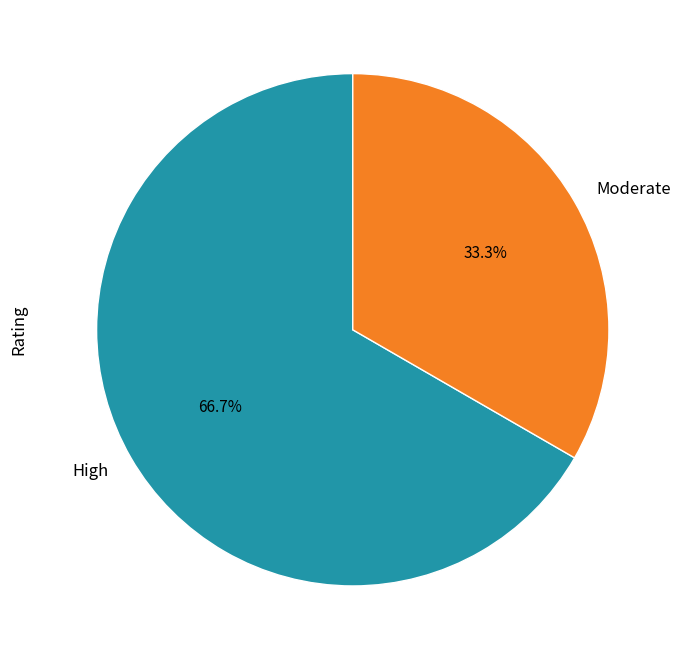

Which category accounts for the majority?

High